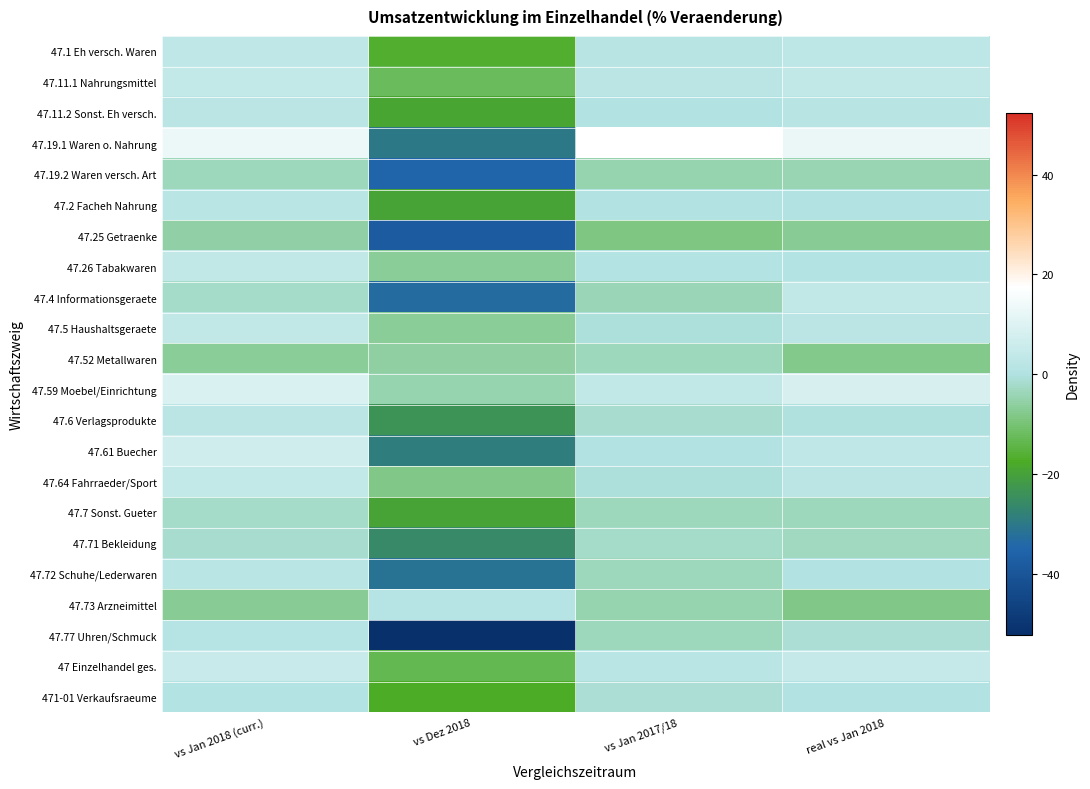

Rank the series at real vs Jan 2018 from highest to lowest value.

47.19.1 Waren o. Nahrung, 47.59 Moebel/Einrichtung, 47 Einzelhandel ges., 47.11.1 Nahrungsmittel, 47.4 Informationsgeraete, 47.61 Buecher, 47.1 Eh versch. Waren, 47.5 Haushaltsgeraete, 47.64 Fahrraeder/Sport, 47.11.2 Sonst. Eh versch., 47.26 Tabakwaren, 47.2 Facheh Nahrung, 47.72 Schuhe/Lederwaren, 471-01 Verkaufsraeume, 47.6 Verlagsprodukte, 47.77 Uhren/Schmuck, 47.71 Bekleidung, 47.7 Sonst. Gueter, 47.19.2 Waren versch. Art, 47.25 Getraenke, 47.52 Metallwaren, 47.73 Arzneimittel